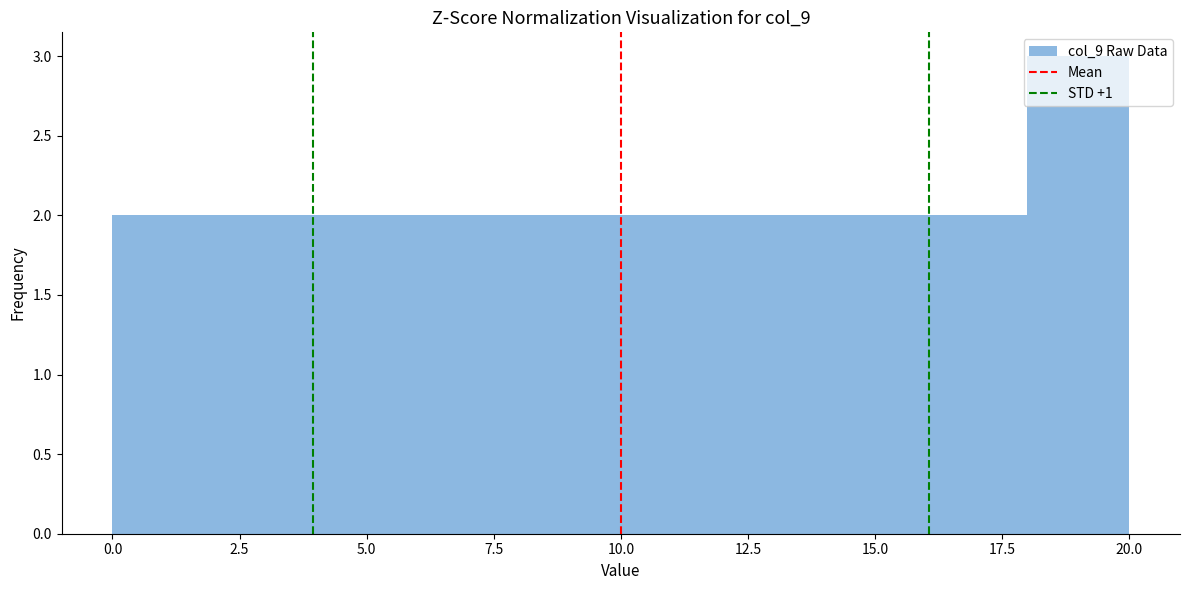

Reading left to right, list every bar in this chart as the range it spans on the x-axis followed by its height. The values are not printed on the chart, so give them approximately, as read against the axis.

0 to 2: 2
2 to 4: 2
4 to 6: 2
6 to 8: 2
8 to 10: 2
10 to 12: 2
12 to 14: 2
14 to 16: 2
16 to 18: 2
18 to 20: 3